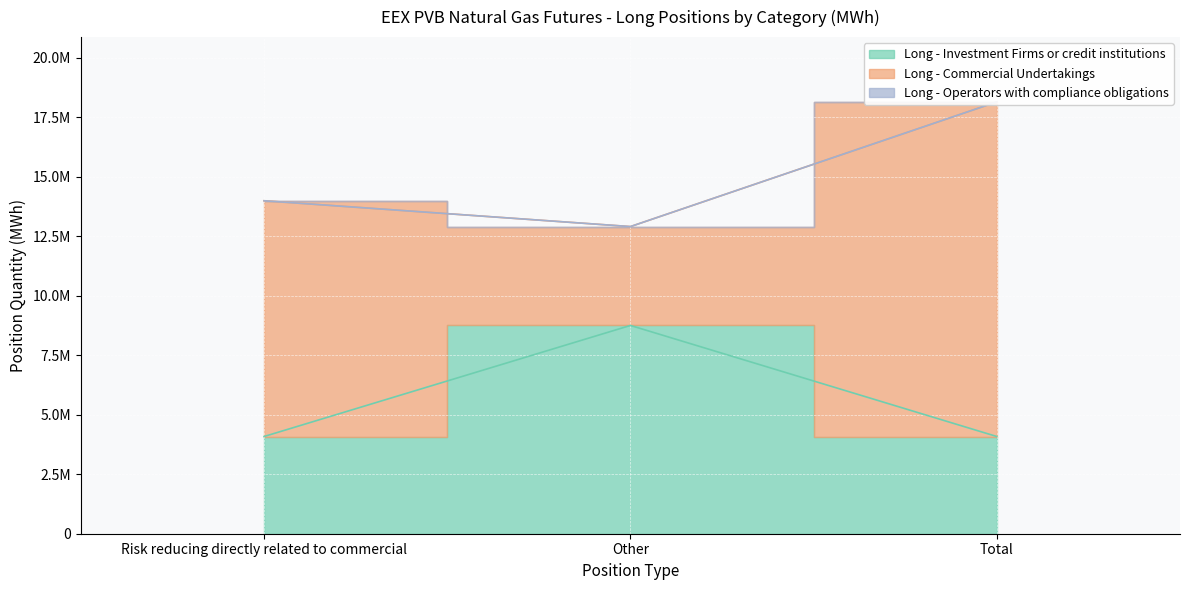

Which label corresponds to the smallest value in the chart?

Risk reducing directly related to commercial